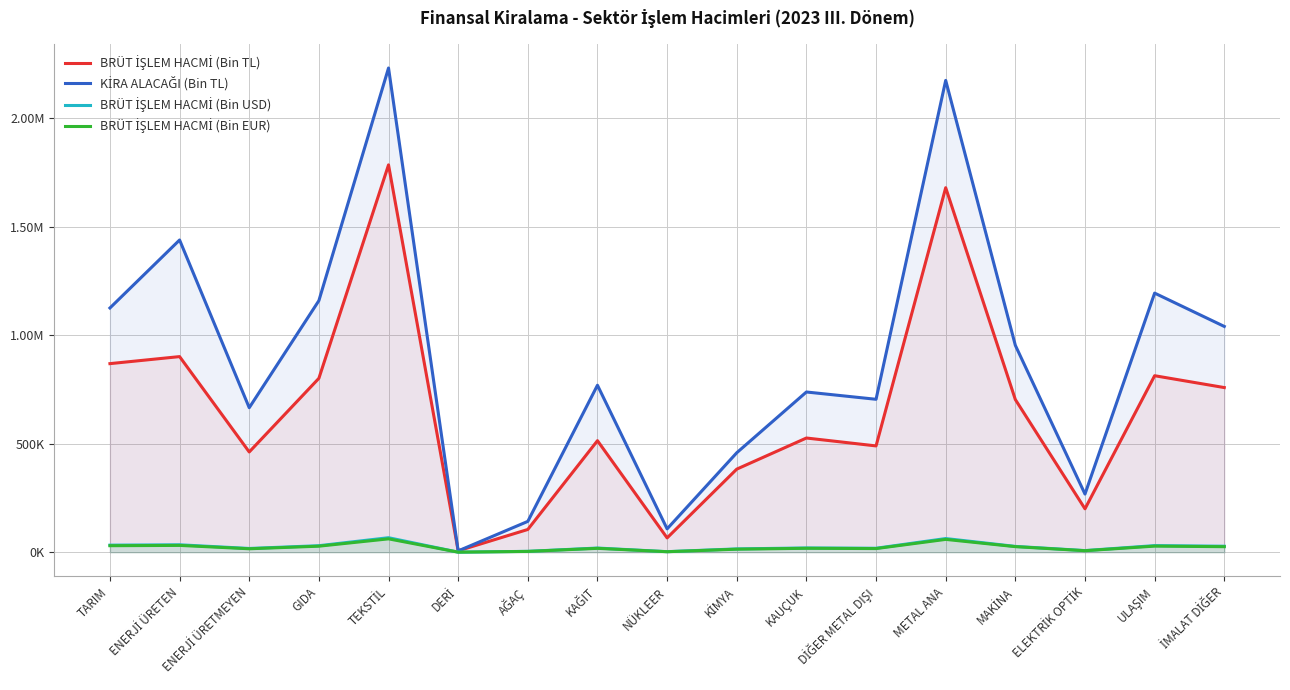

What is the difference between the maximum and minimum values in the KİRA ALACAĞI (Bin TL) series?

2224087.6